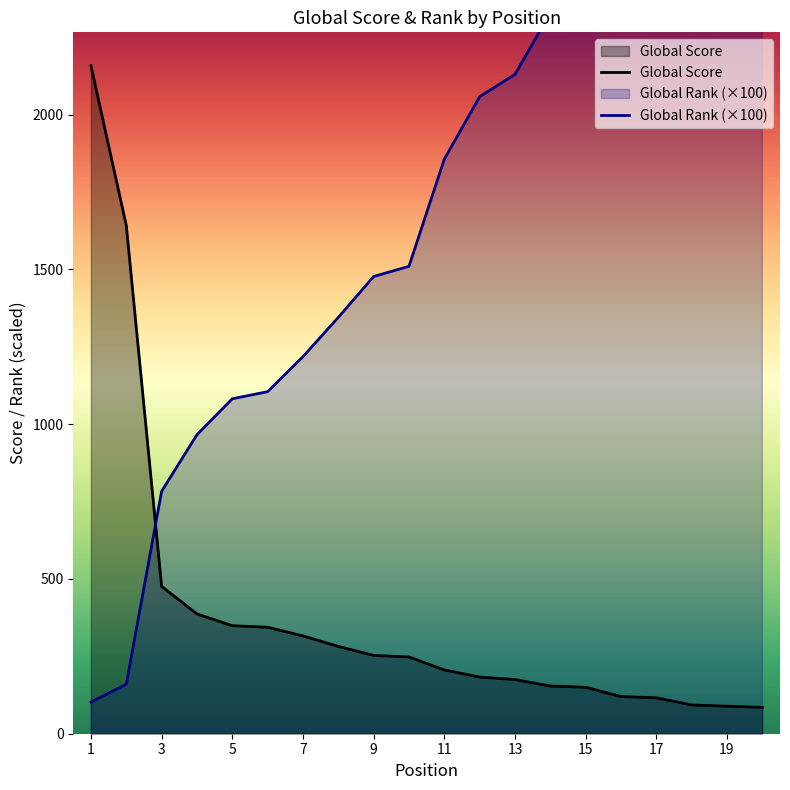

What is the minimum value shown in the chart?

85.0